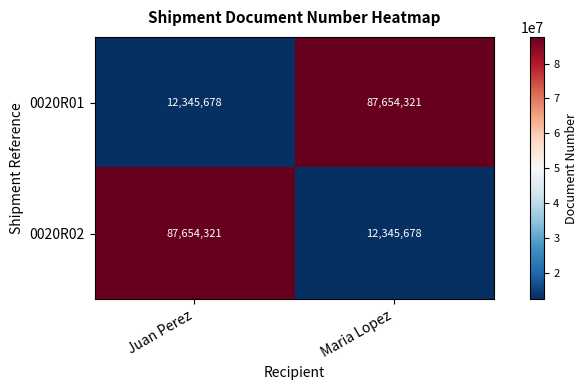

List the labels in order of 0020R01 value, smallest first.

Juan Perez, Maria Lopez